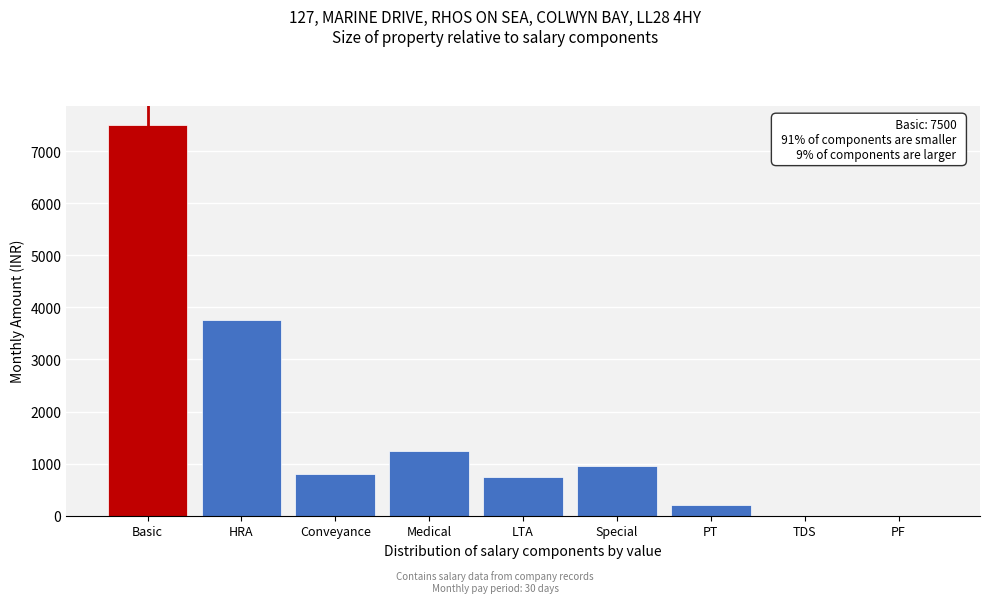

Reading left to right, what are all the values shown in this chart?

Basic=7500	HRA=3750	Conveyance=800	Medical=1250	LTA=750	Special=950	PT=200	TDS=0	PF=0